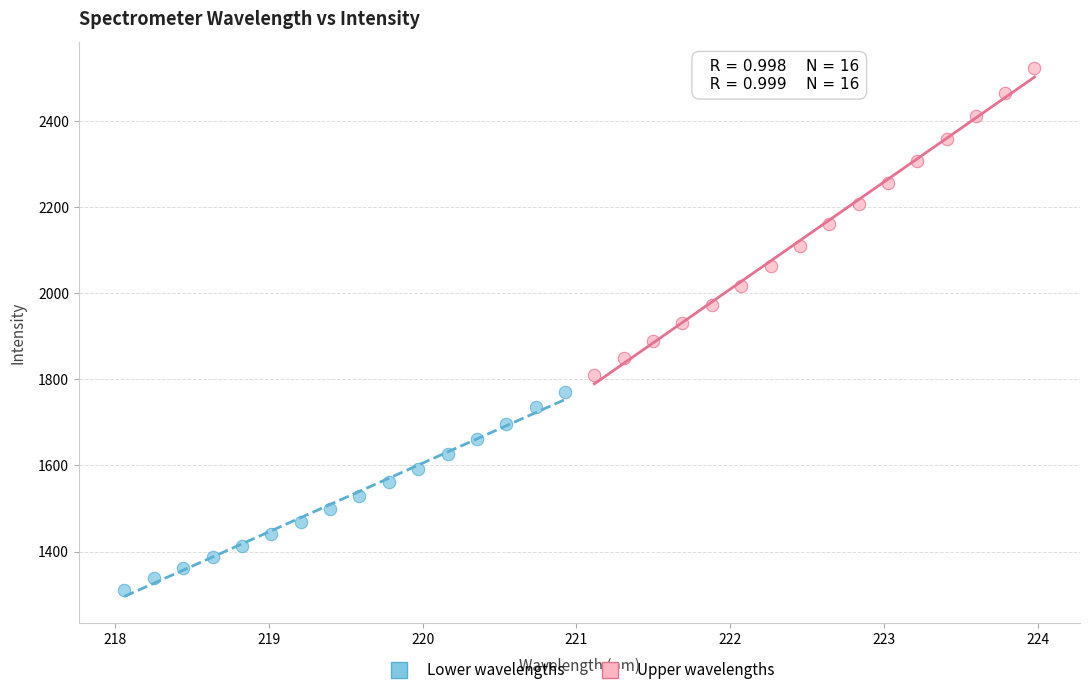

Which series has the widest spread of Y values?

Upper wavelengths